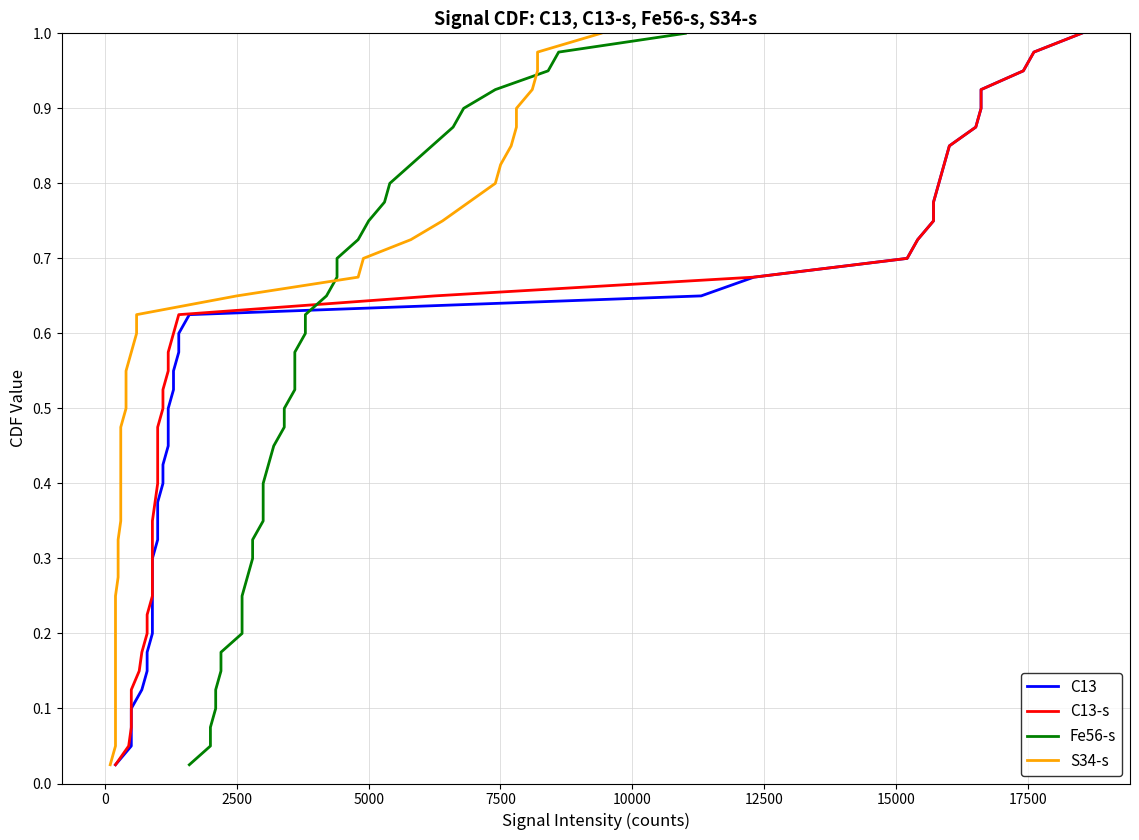

Reading left to right, list all the values displayed in this chart.

C13: 0.0	0.1	0.1	0.1	0.1	0.1	0.2	0.2	0.2	0.2	0.3	0.3	0.3	0.3	0.4	0.4	0.4	0.5	0.5	0.5	0.5	0.6	0.6	0.6	0.6	0.7	0.7	0.7	0.7	0.8	0.8	0.8	0.8	0.8	0.9	0.9	0.9	0.9	1.0	1.0
C13-s: 0.0	0.1	0.1	0.1	0.1	0.1	0.2	0.2	0.2	0.2	0.3	0.3	0.3	0.3	0.4	0.4	0.4	0.5	0.5	0.5	0.5	0.6	0.6	0.6	0.6	0.7	0.7	0.7	0.7	0.8	0.8	0.8	0.8	0.8	0.9	0.9	0.9	0.9	1.0	1.0
Fe56-s: 0.0	0.1	0.1	0.1	0.1	0.1	0.2	0.2	0.2	0.2	0.3	0.3	0.3	0.3	0.4	0.4	0.4	0.5	0.5	0.5	0.5	0.6	0.6	0.6	0.6	0.7	0.7	0.7	0.7	0.8	0.8	0.8	0.8	0.8	0.9	0.9	0.9	0.9	1.0	1.0
S34-s: 0.0	0.1	0.1	0.1	0.1	0.1	0.2	0.2	0.2	0.2	0.3	0.3	0.3	0.3	0.4	0.4	0.4	0.5	0.5	0.5	0.5	0.6	0.6	0.6	0.6	0.7	0.7	0.7	0.7	0.8	0.8	0.8	0.8	0.8	0.9	0.9	0.9	0.9	1.0	1.0